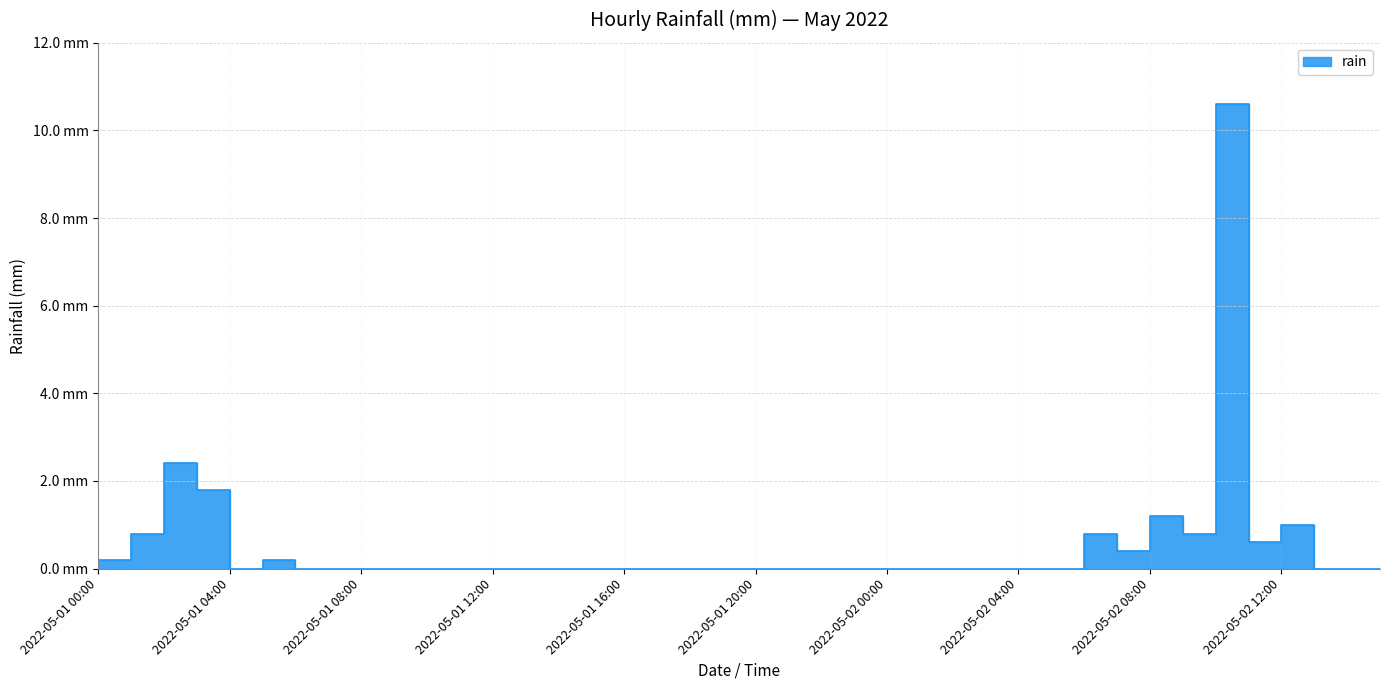

Reading left to right, extract all data points from this chart.

0.2	0.8	2.4	1.8	0.0	0.2	0.0	0.0	0.0	0.0	0.0	0.0	0.0	0.0	0.0	0.0	0.0	0.0	0.0	0.0	0.0	0.0	0.0	0.0	0.0	0.0	0.0	0.0	0.0	0.0	0.8	0.4	1.2	0.8	10.6	0.6	1.0	0.0	0.0	0.0